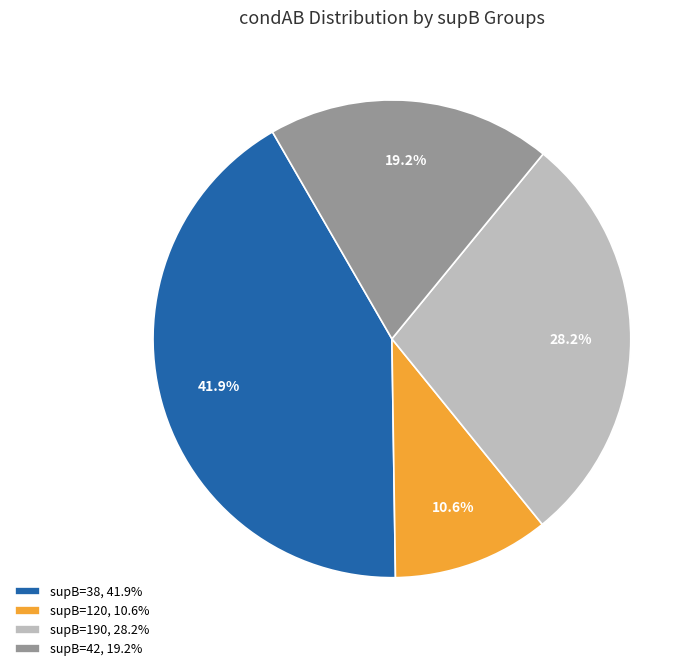

What is the smallest slice in the pie chart?

supB=120, 10.6%